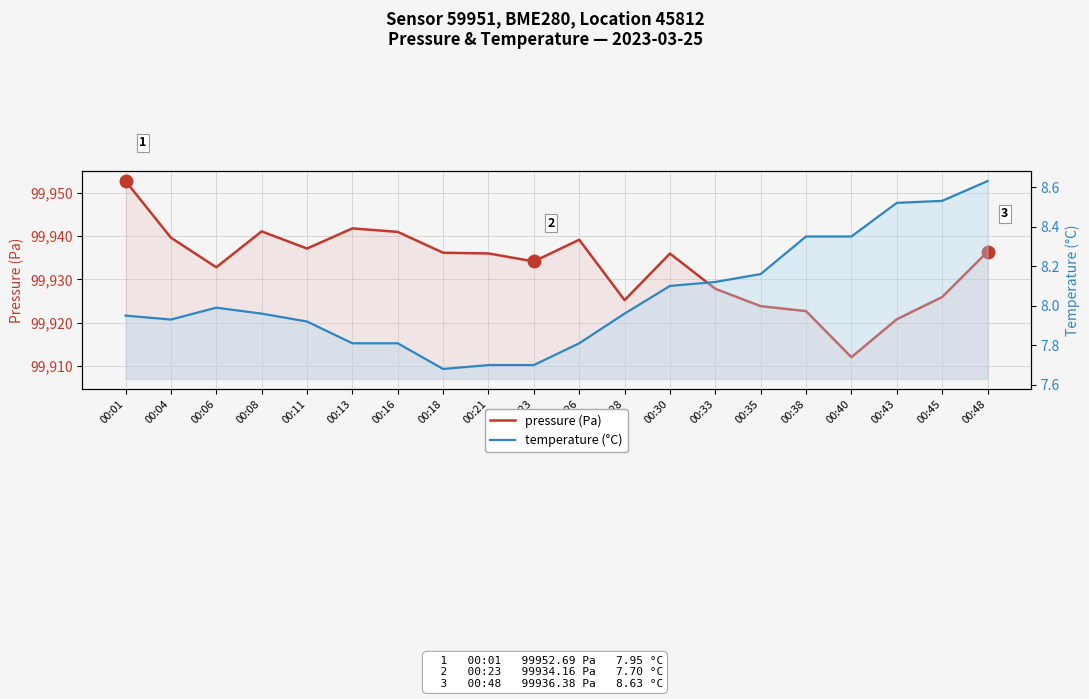

What is the minimum value shown in the chart?

7.7